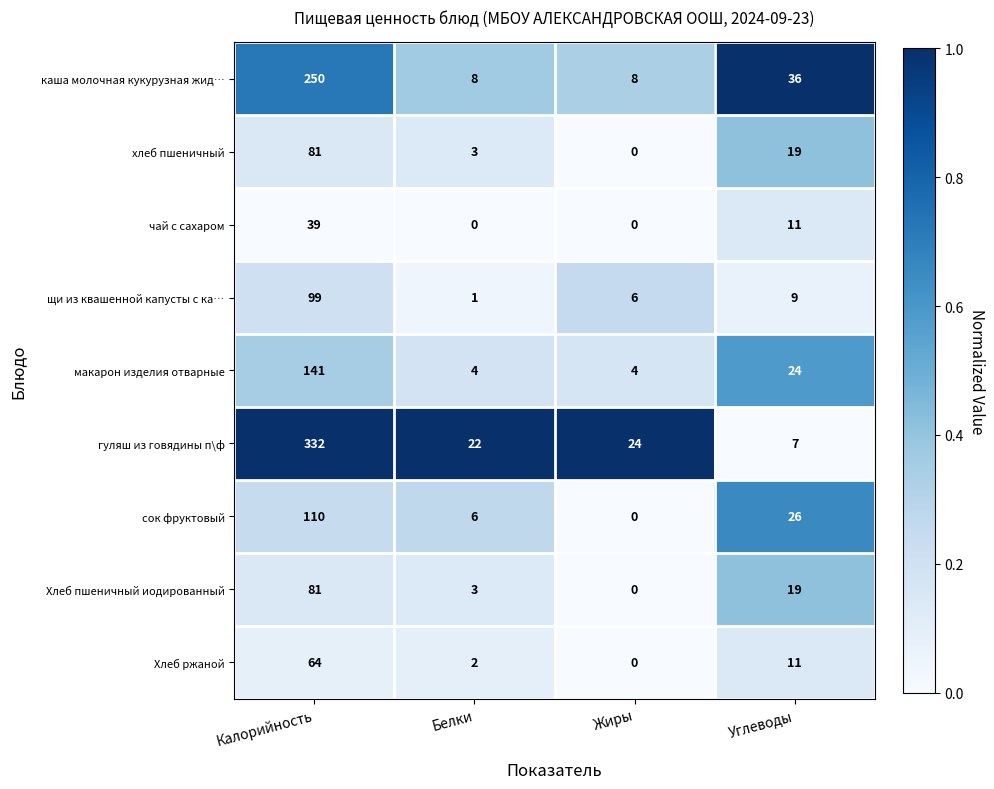

What is the lowest value of the гуляш из говядины п\ф series?

7